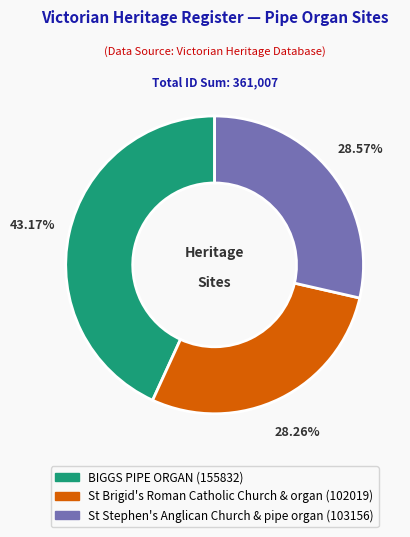

Is it true that St Stephen's Anglican Church & pipe organ is 29% of the pie?

True